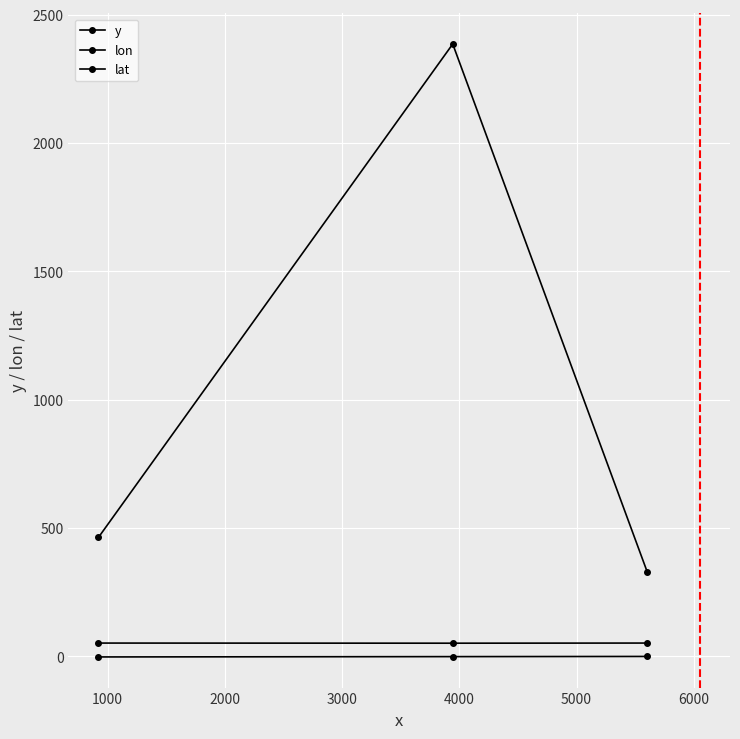

How many lines are shown in the chart?

3